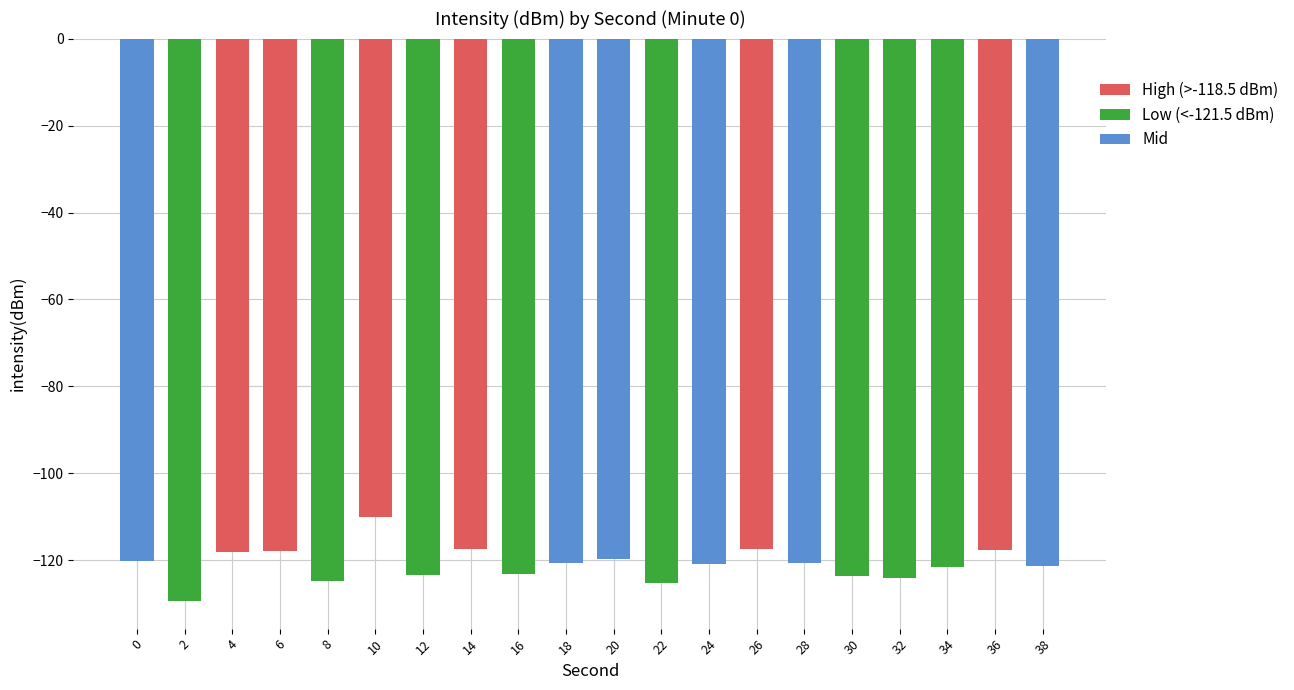

Does the chart contain stacked bars?

No